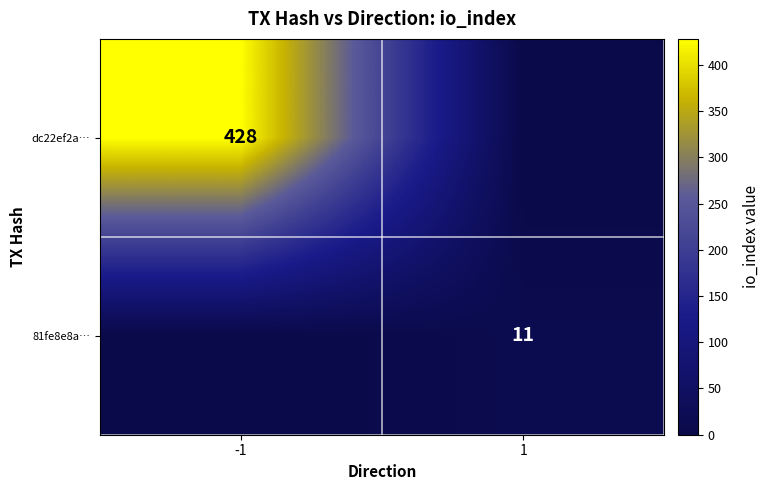

The dc22ef2a… series shows 608 at -1. True or false?

False